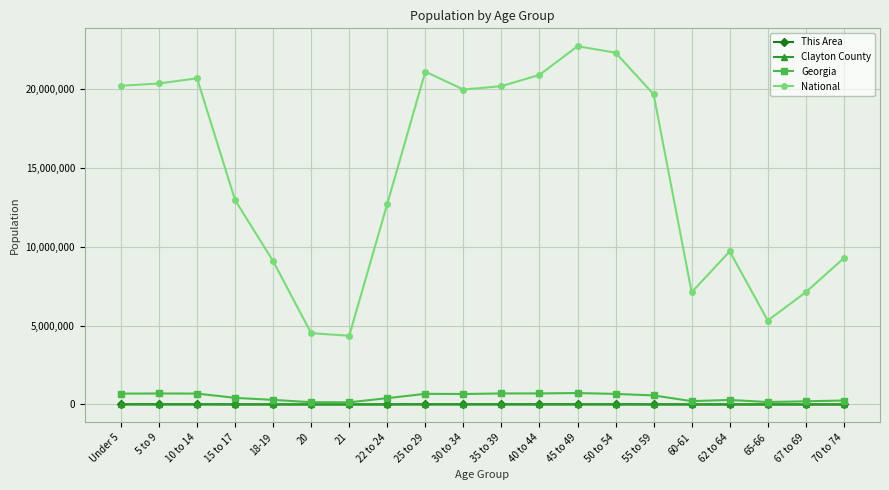

In Clayton County, how many points are lower than both neighbors (excluding endpoints)?

4